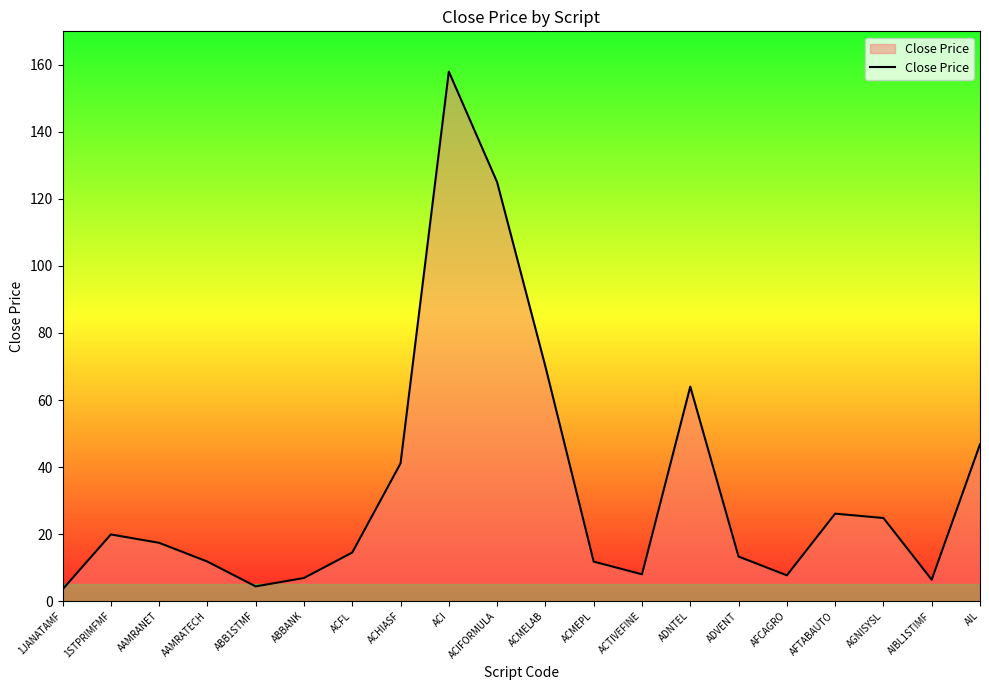

At which label is the value closest to 80?

ACMELAB